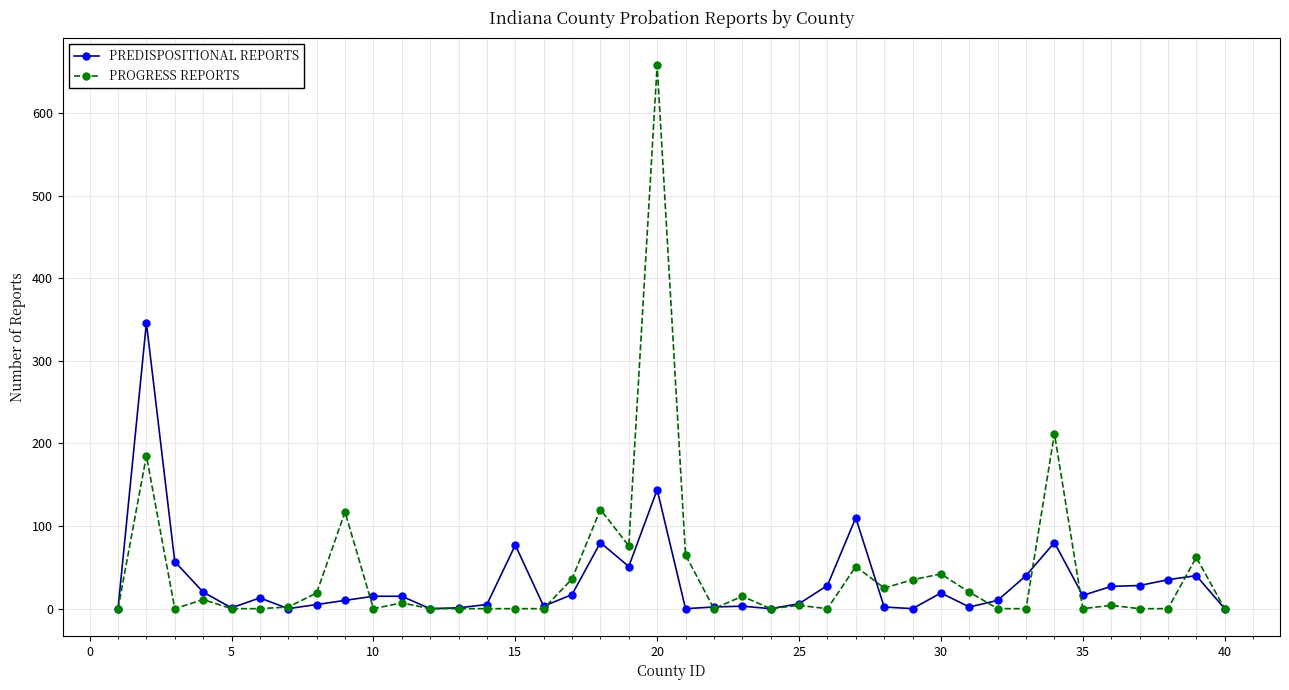

True or false: PROGRESS REPORTS and PREDISPOSITIONAL REPORTS intersect in this chart.

True